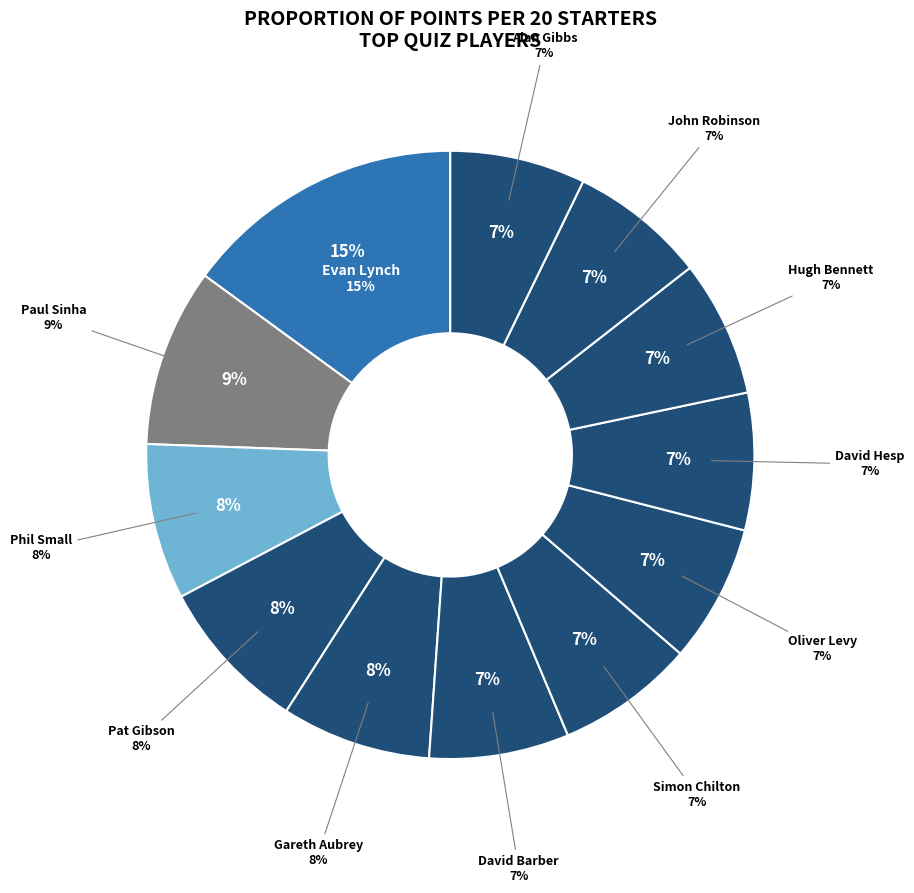

Count the number of slices in the pie.

12